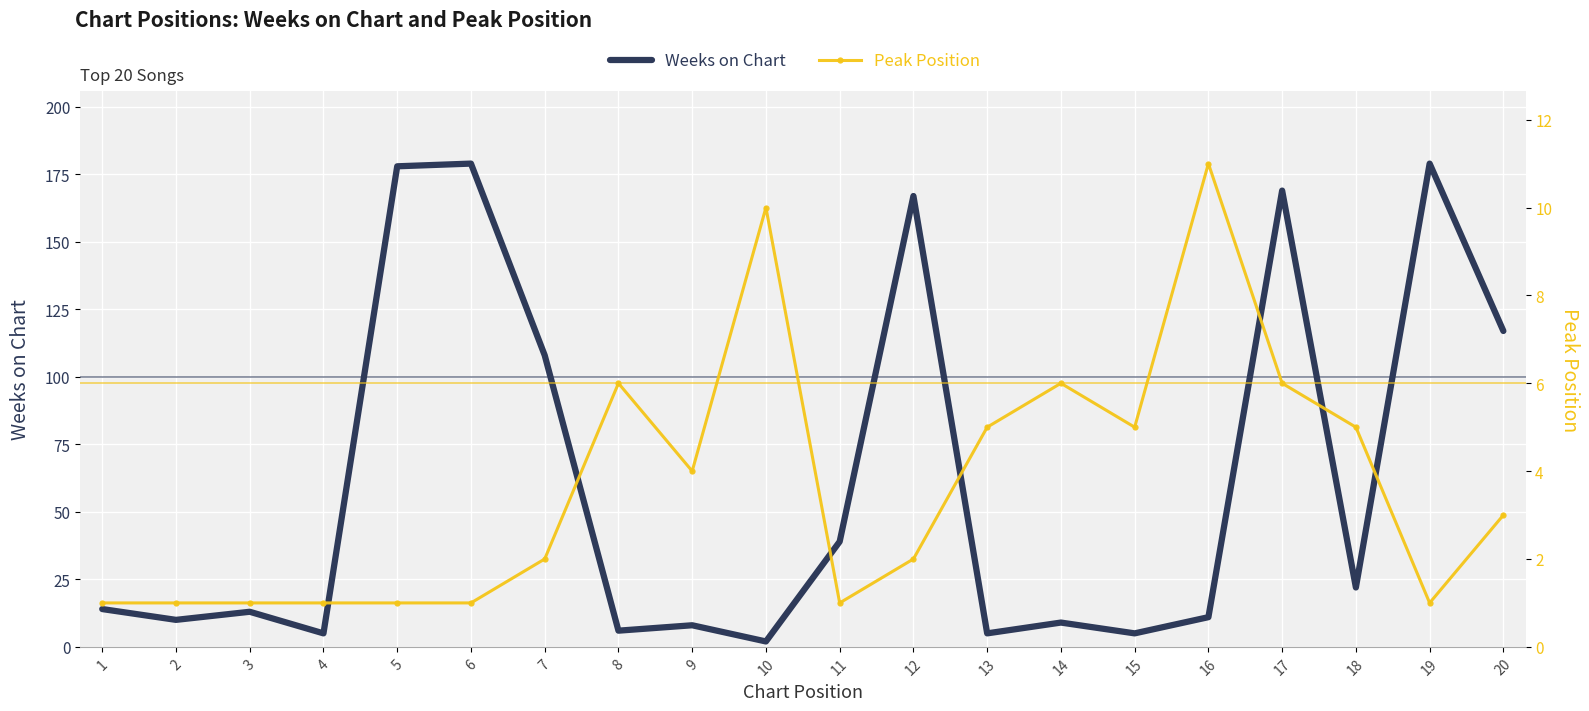

Is the value of Weeks on Chart at 14 greater than the value of Peak Position at 9?

Yes